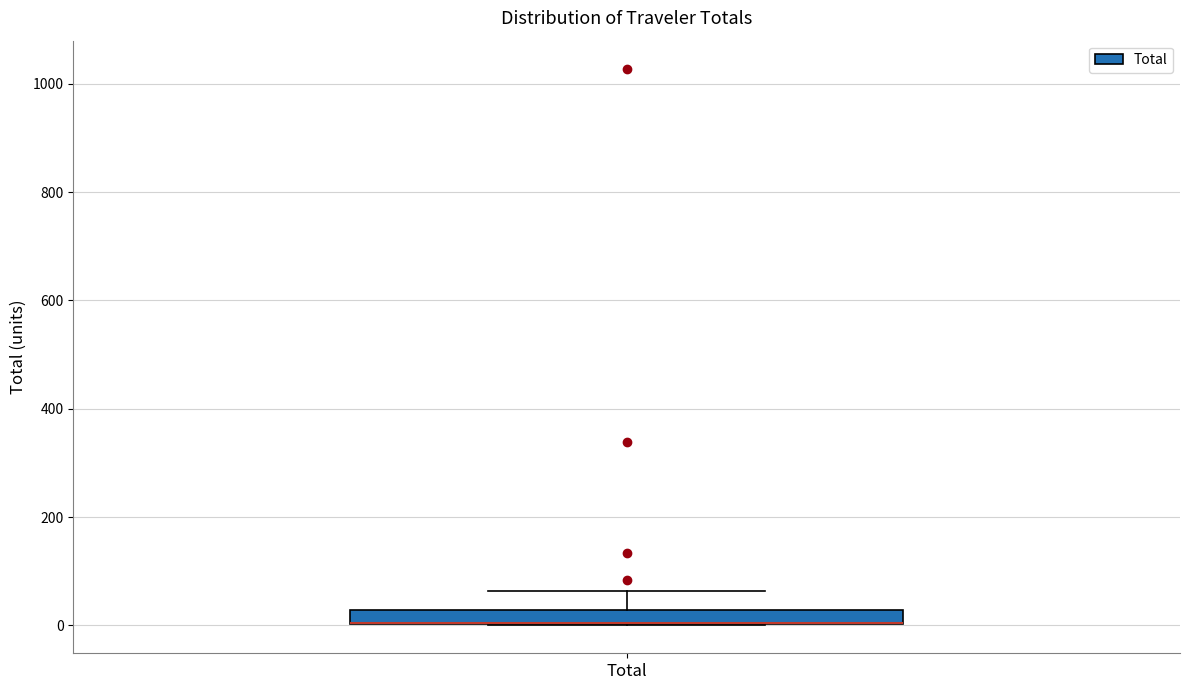

Where is the upper edge of the box for Total on the y-axis? The values are not printed on the chart, so give them approximately, as read against the axis.

20